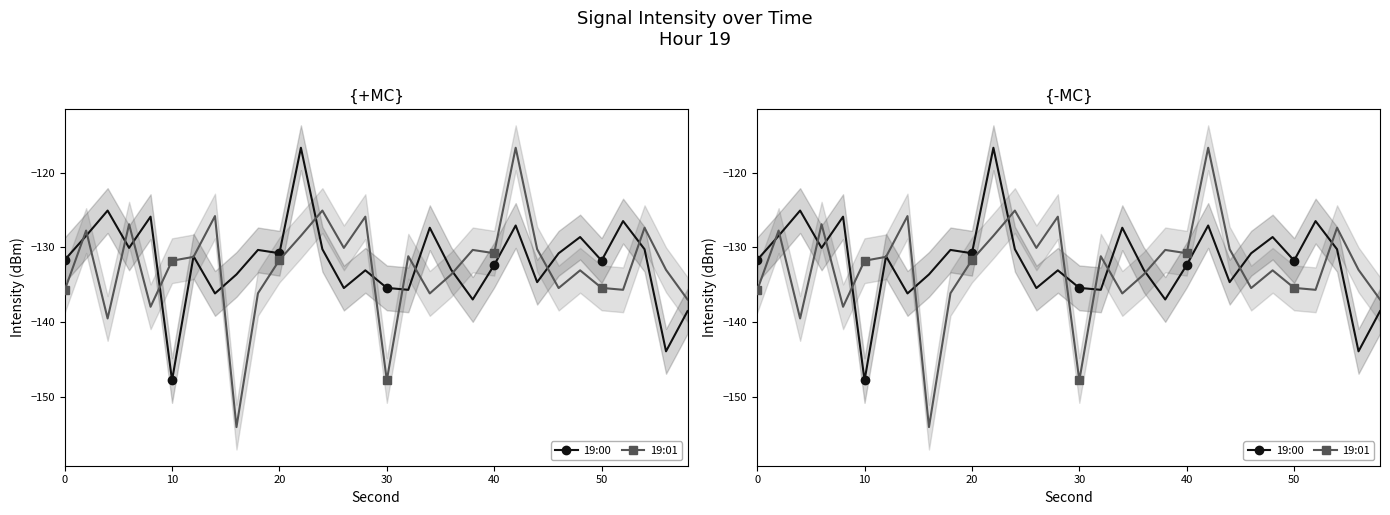

What is the difference between the maximum and second lowest values in the 19:00 series?

27.3